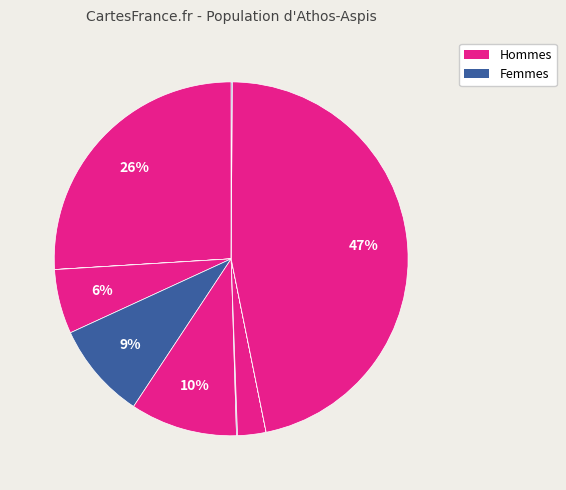

Does any single category account for the majority?

No